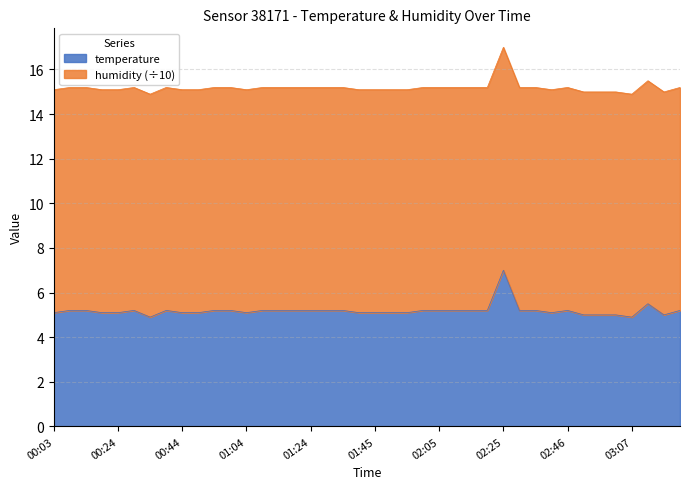

What is the highest value of the temperature series?

7.0